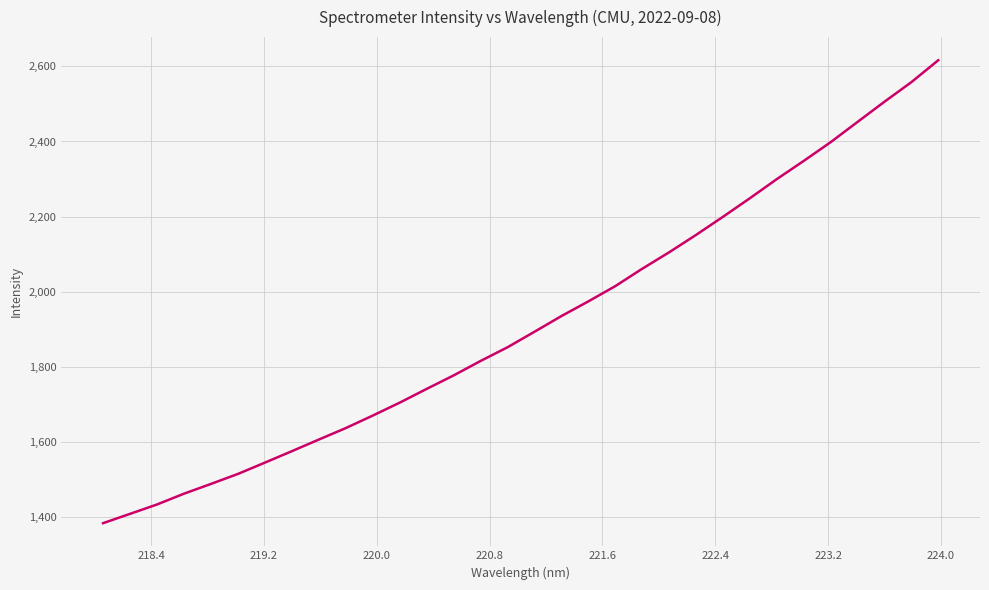

Reading left to right, list all the values displayed in this chart.

1384.0	1408.8	1433.7	1462.5	1488.4	1515.1	1545.1	1575.6	1606.5	1637.1	1670.4	1704.8	1741.3	1777.2	1815.7	1852.1	1893.4	1935.1	1974.2	2014.8	2061.1	2104.9	2151.2	2199.4	2248.8	2299.7	2348.2	2398.0	2452.0	2505.7	2557.8	2616.2